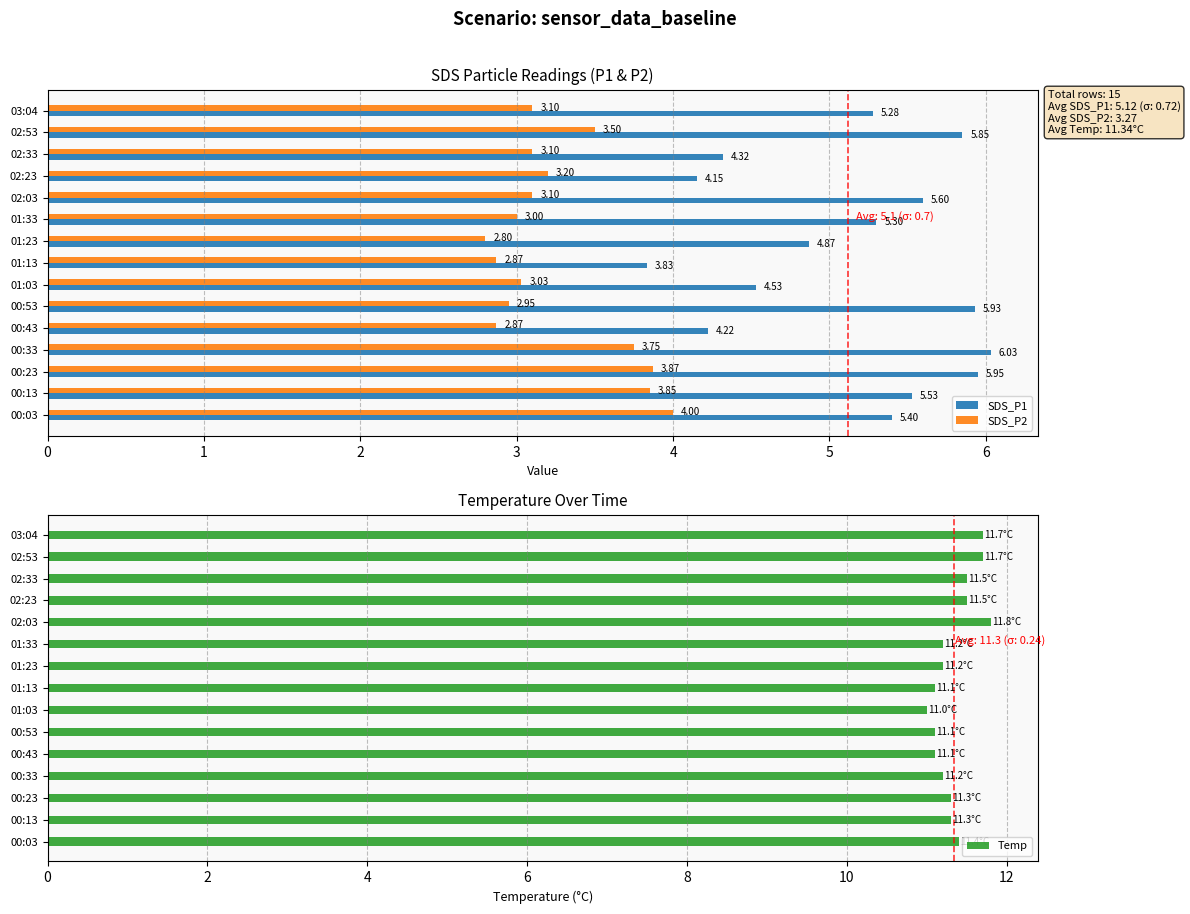

What is the difference between the second highest and minimum values in the SDS_P2 series?

1.1